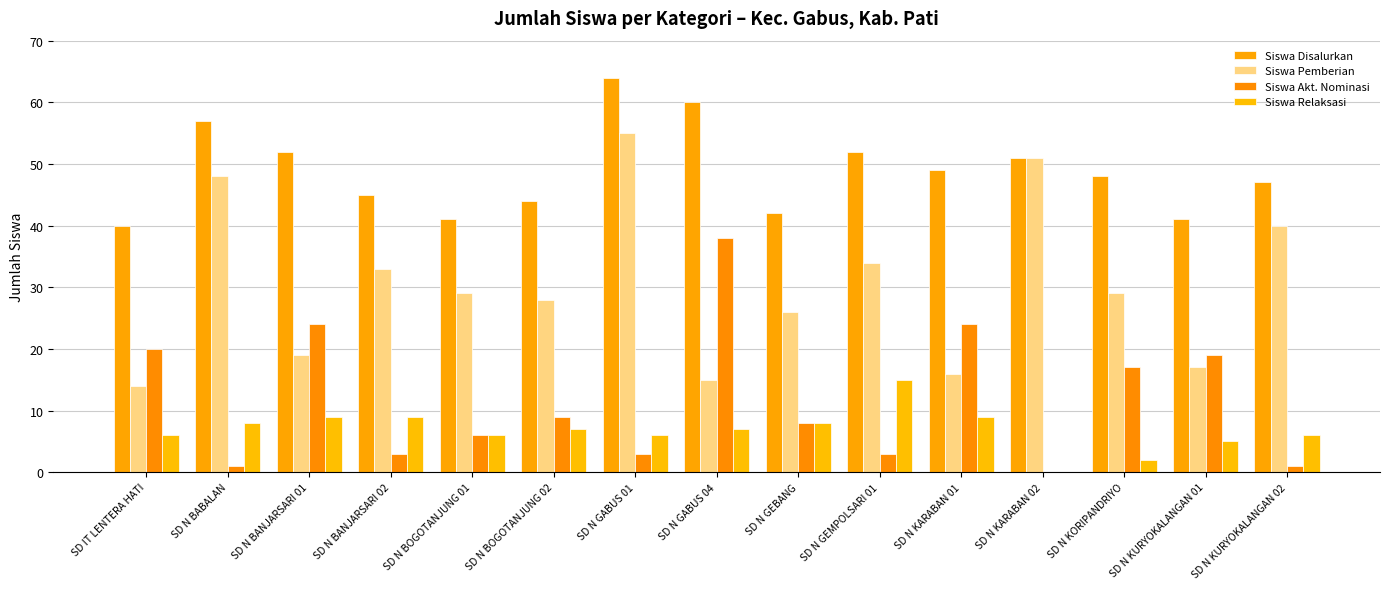

Reading left to right, what are all the values shown in this chart?

Siswa Disalurkan: 40	57	52	45	41	44	64	60	42	52	49	51	48	41	47
Siswa Pemberian: 14	48	19	33	29	28	55	15	26	34	16	51	29	17	40
Siswa Akt. Nominasi: 20	1	24	3	6	9	3	38	8	3	24	0	17	19	1
Siswa Relaksasi: 6	8	9	9	6	7	6	7	8	15	9	0	2	5	6